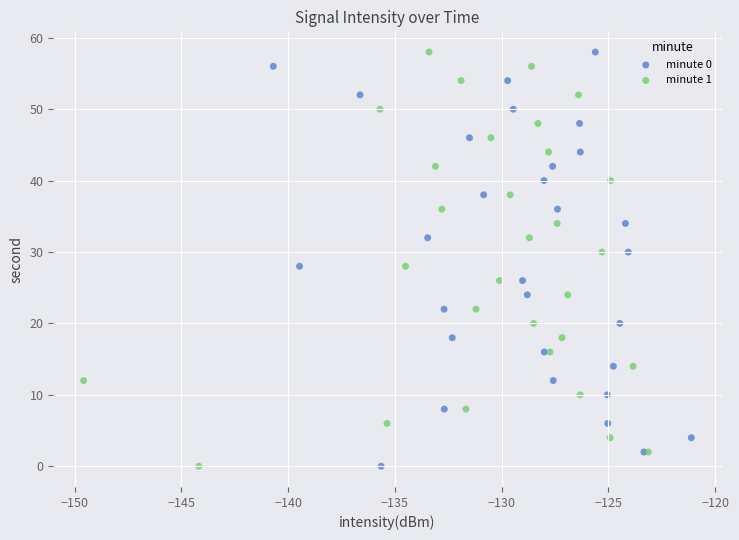

What are all the series names shown in the legend?

minute 0, minute 1